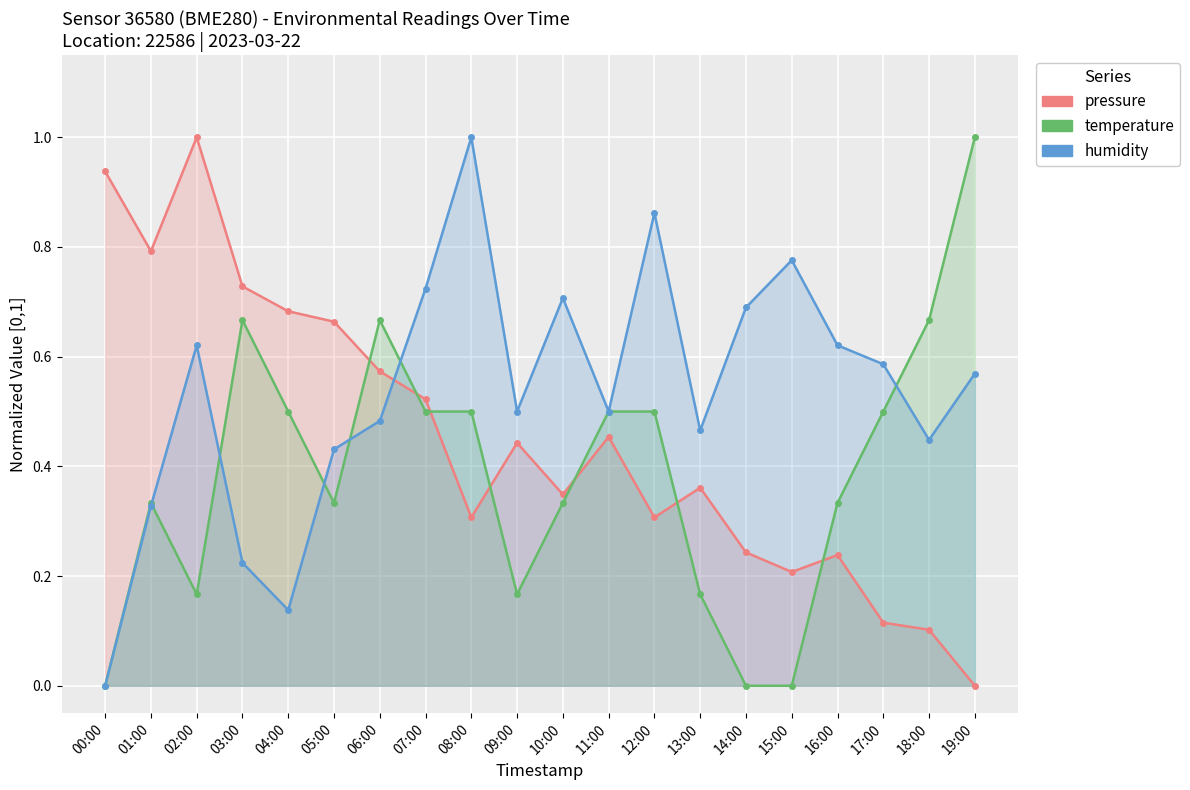

Where do humidity and pressure first cross each other?

06:00 and 07:00